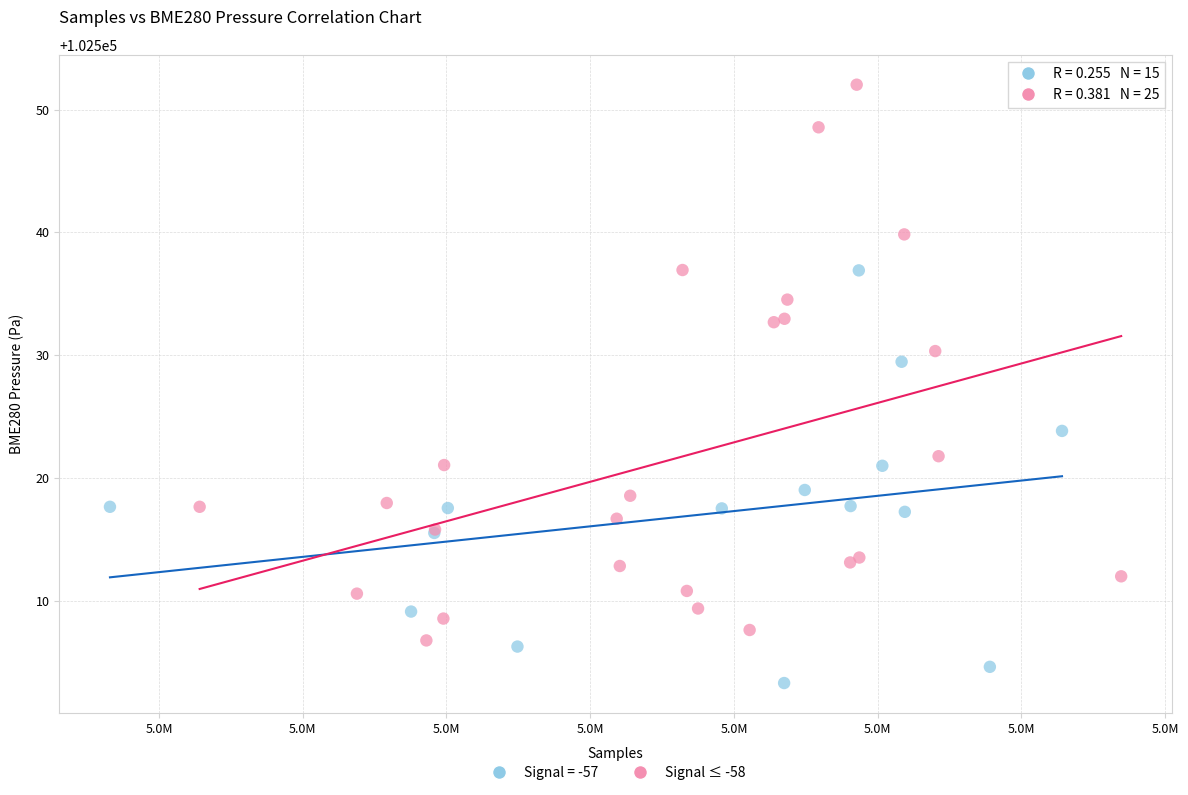

Which series contains the highest Y value?

Signal ≤ -58